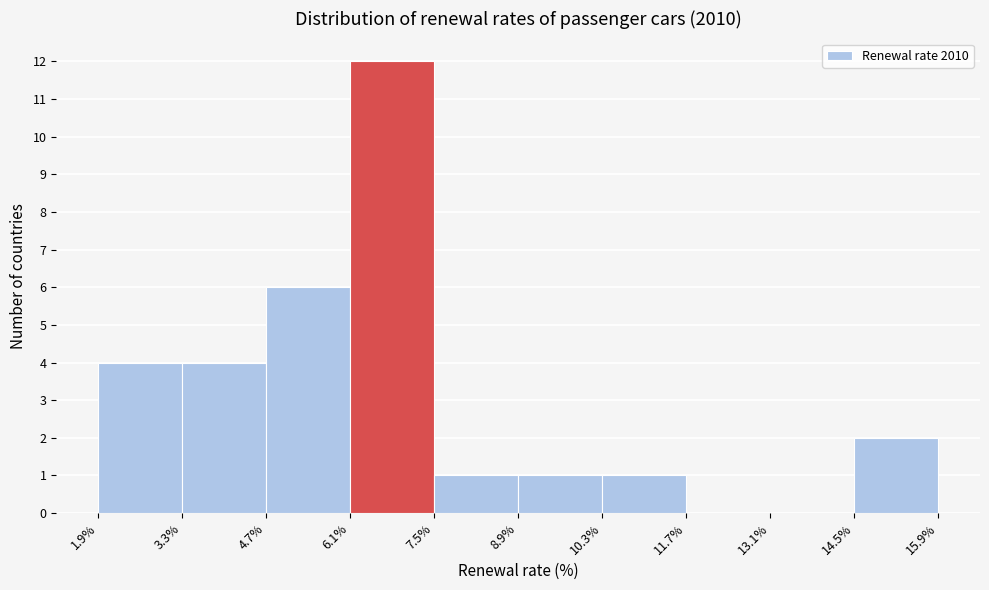

Reading left to right, list every bar in this chart as the range it spans on the x-axis followed by its height. The values are not printed on the chart, so give them approximately, as read against the axis.

1.9% to 3.3%: 4
3.3% to 4.7%: 4
4.7% to 6.1%: 6
6.1% to 7.5%: 12
7.5% to 8.9%: 1
8.9% to 10.3%: 1
10.3% to 11.7%: 1
11.7% to 13.1%: 0
13.1% to 14.5%: 0
14.5% to 15.9%: 2